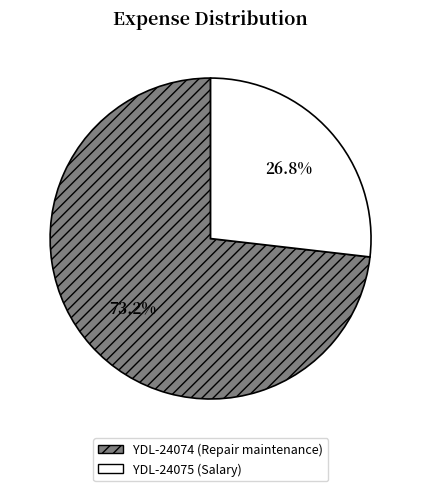

True or false: YDL-24074 accounts for 87% of the total.

False